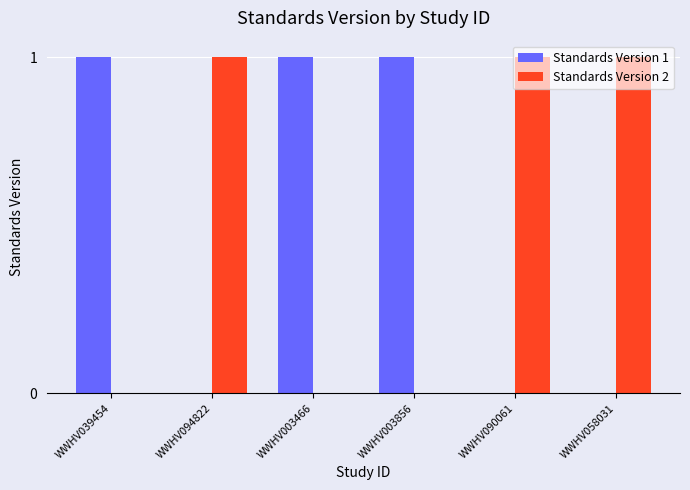

How many categories are shown in the chart?

6